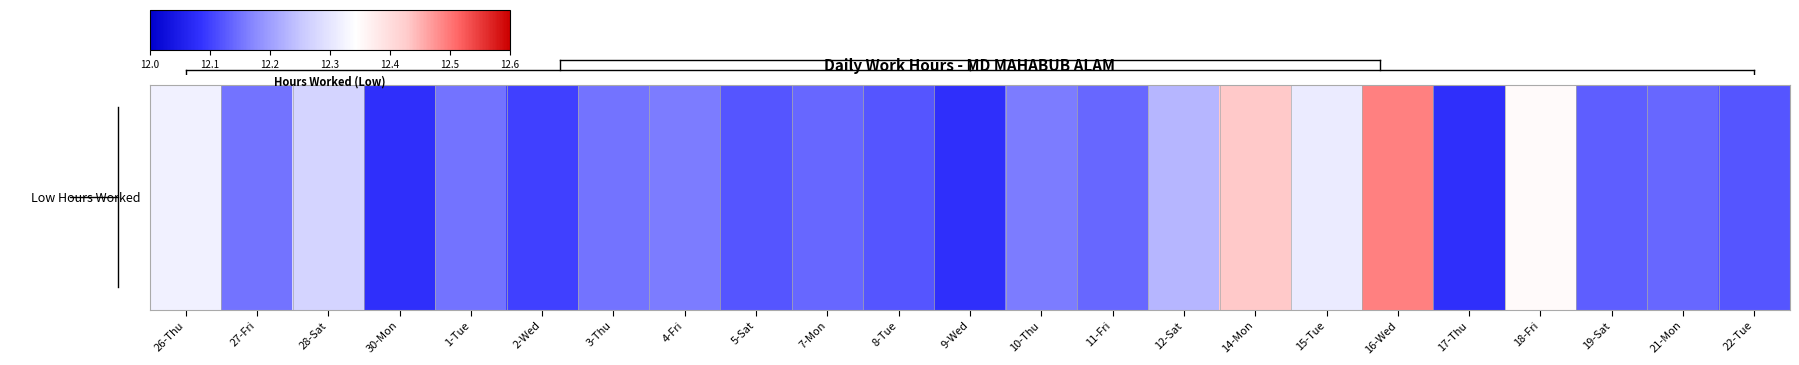

True or false: the data shows 19.4 at 14-Mon.

False